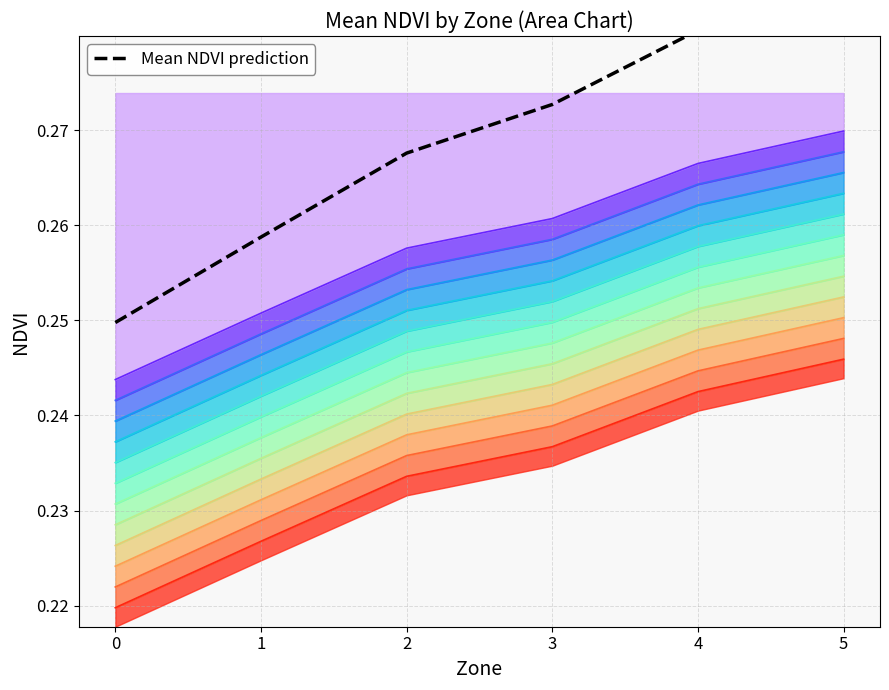

List the labels in order of value, smallest first.

0, 1, 2, 3, 4, 5